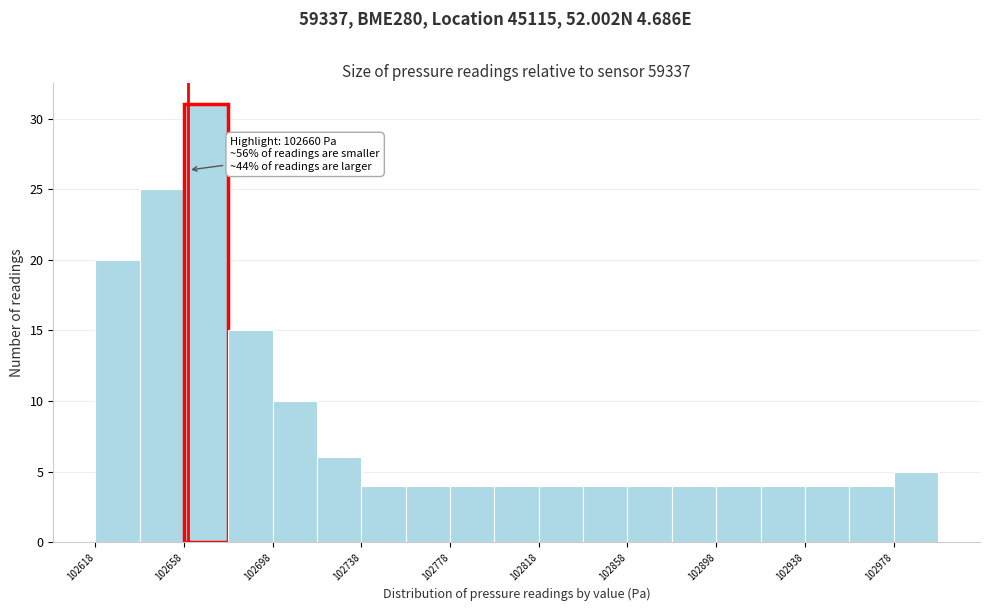

Which range on the x-axis has the tallest bar?

102660 to 102680